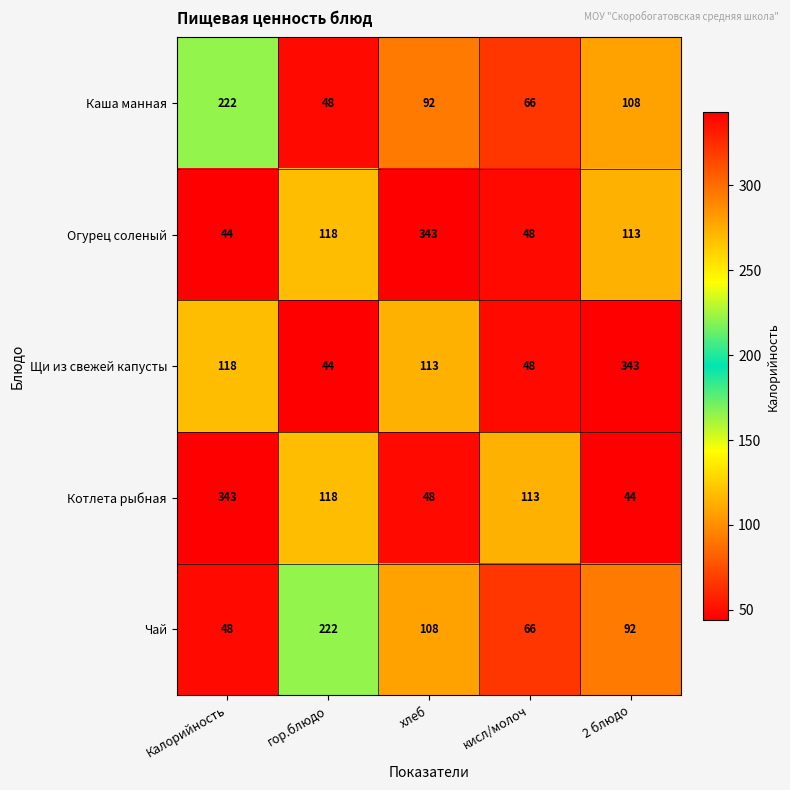

What is the maximum value for Огурец соленый?

343